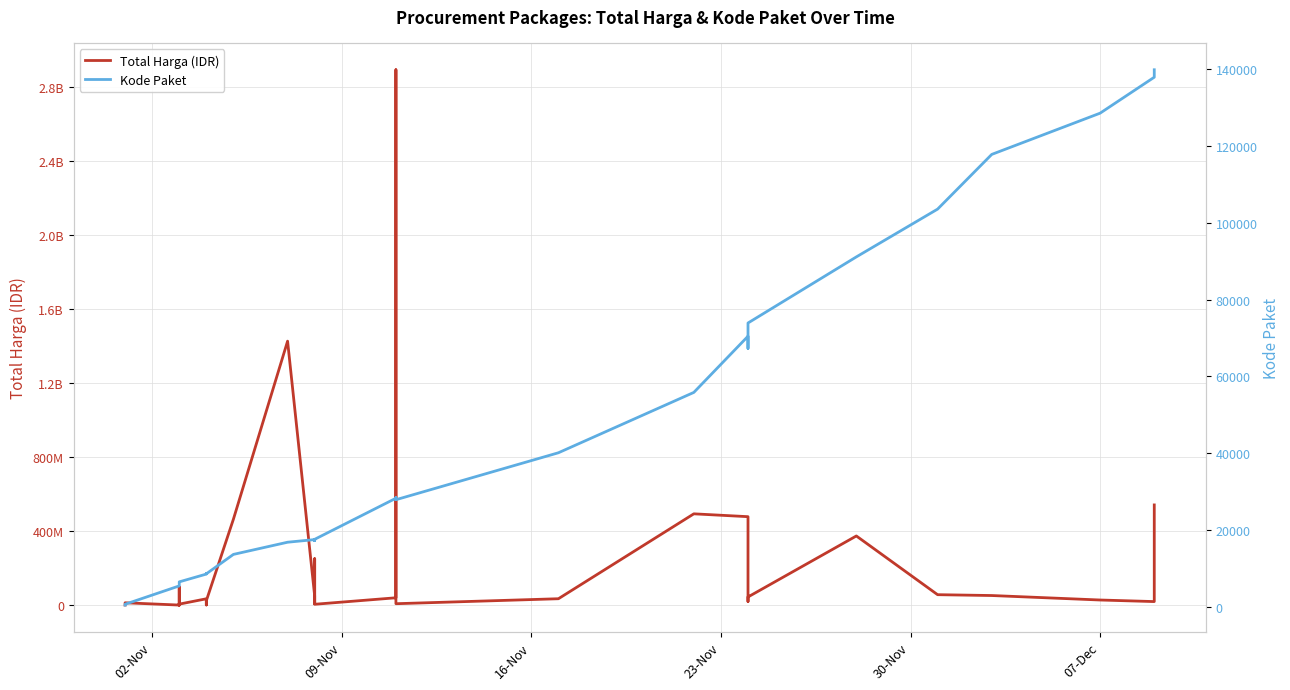

True or false: Total Harga (IDR) and Kode Paket intersect in this chart.

False